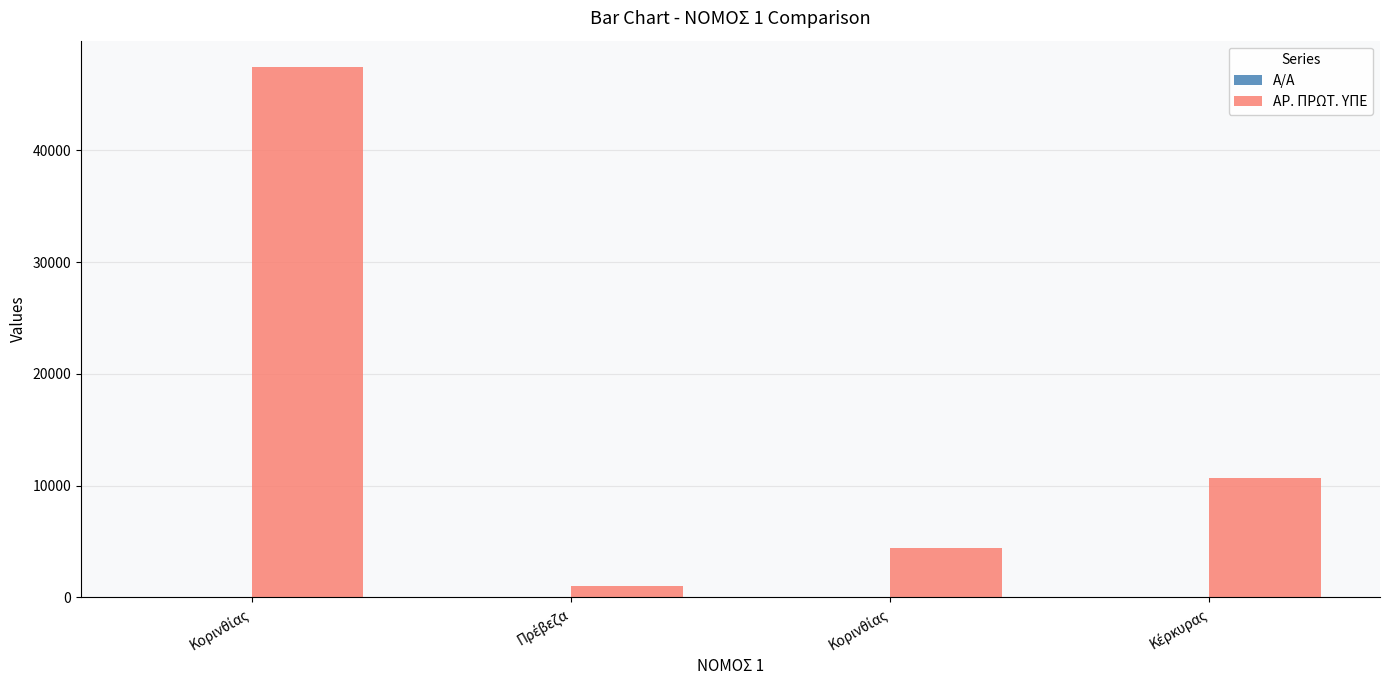

What is the lowest value of the ΑΡ. ΠΡΩΤ. ΥΠΕ series?

997